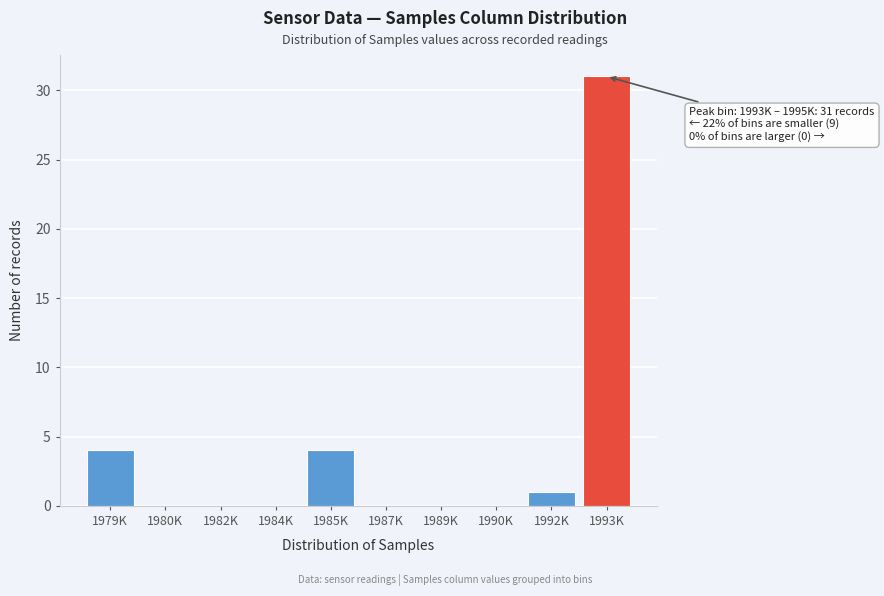

Reading left to right, extract all data points from this chart.

1979K=4	1980K=0	1982K=0	1984K=0	1985K=4	1987K=0	1989K=0	1990K=0	1992K=1	1993K=31